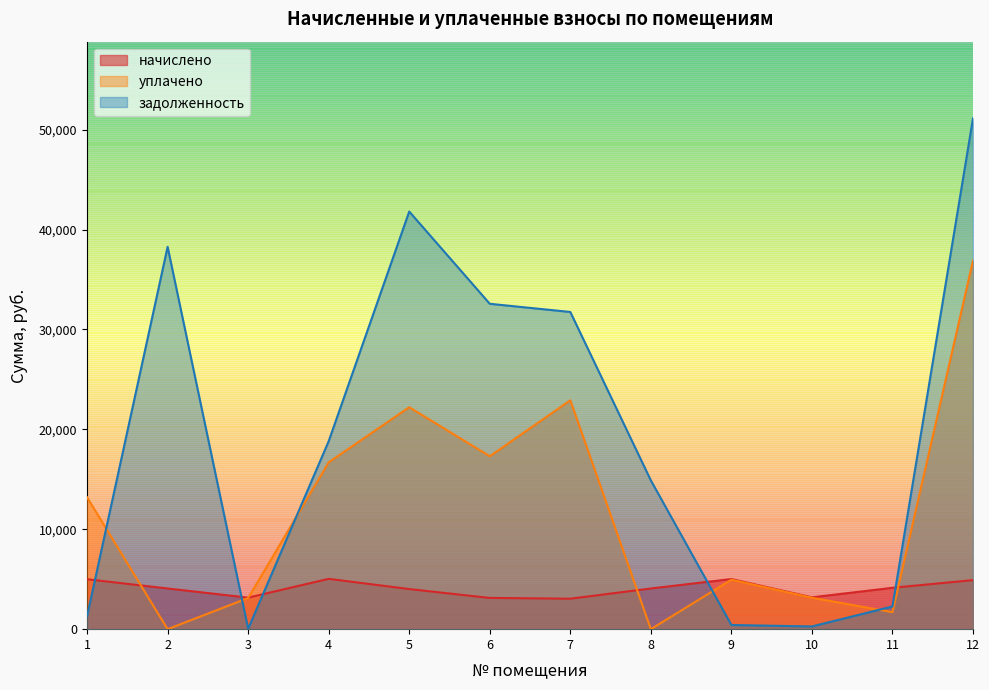

At how many categories does at least one series exceed 7781?

8